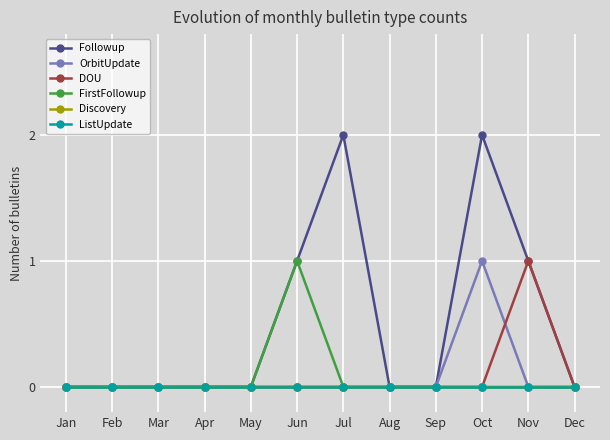

Which series has the largest range (max minus min)?

Followup